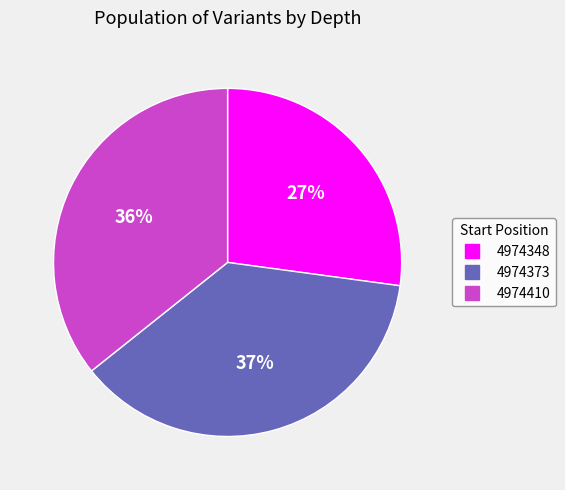

Does 4974348 represent more than half of the total?

No